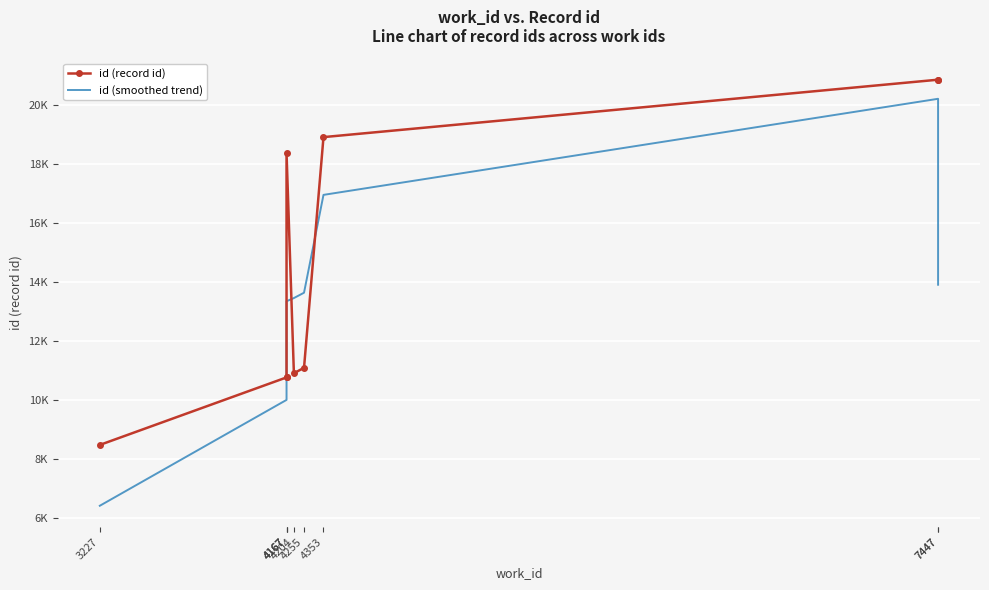

What value does the id (record id) series have at 4167?

10761.0